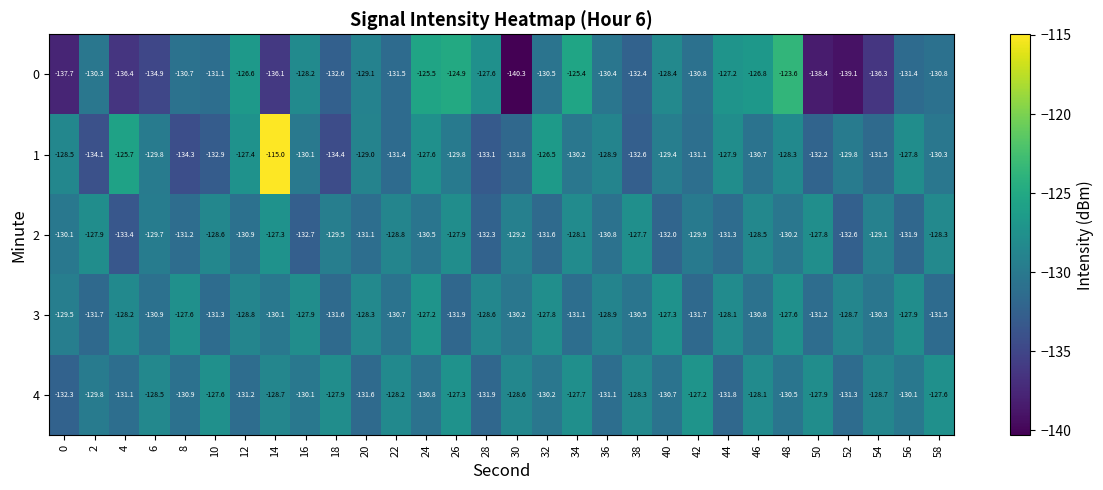

What is the sum of the 3 values at 40 and 6?

-258.2